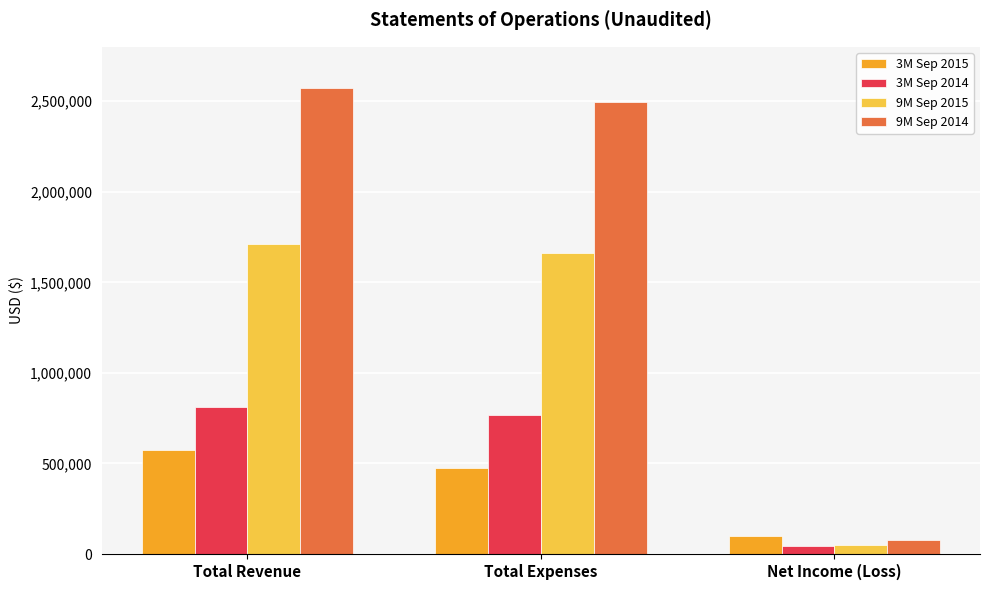

Reading left to right, extract all data points from this chart.

3M Sep 2015: 574896	476106	98790
3M Sep 2014: 810220	765641	44579
9M Sep 2015: 1713173	1661292	51881
9M Sep 2014: 2571422	2494235	77187